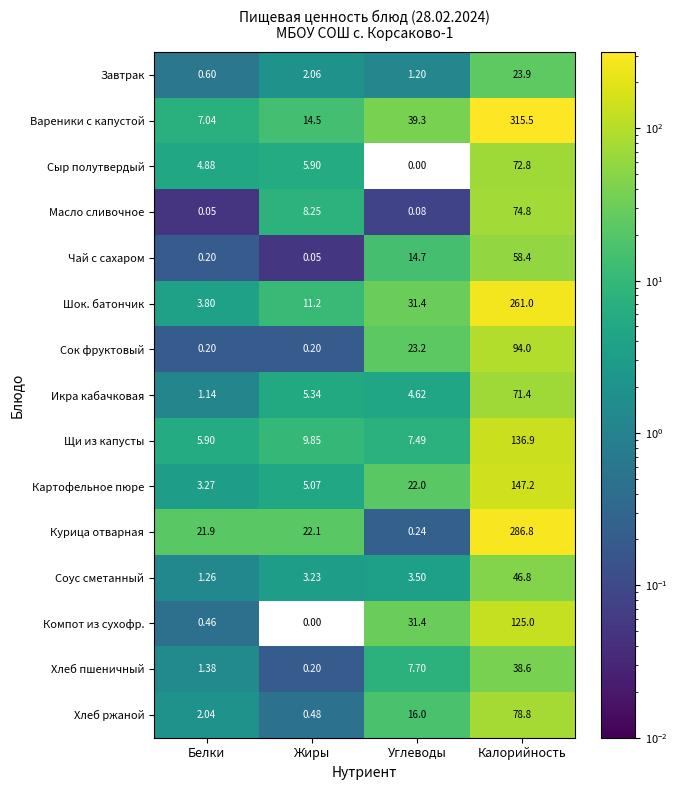

How many categories are shown in the chart?

4